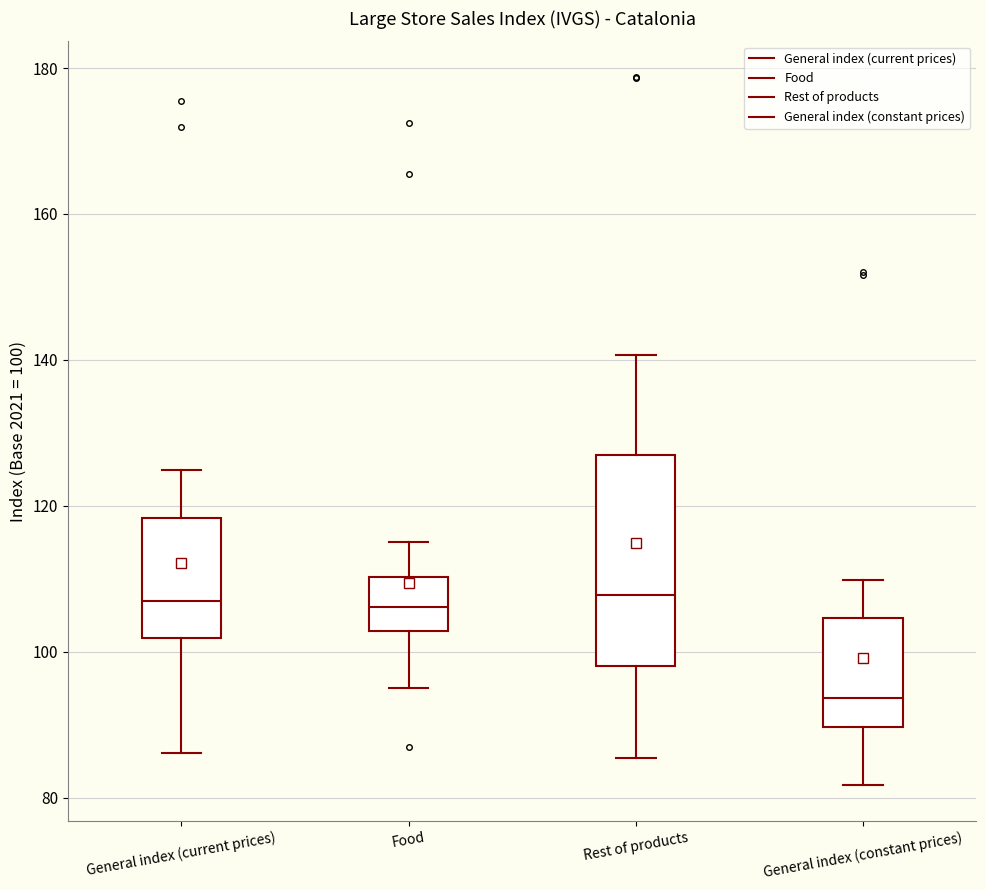

Reading left to right, read every box against the y-axis: the position of its median line, the range the box covers, and the ends of its whiskers. The values are not printed on the chart, so give them approximately, as read against the axis.

General index (current prices): median 108, box 102 to 118, whiskers 86 to 124
Food: median 106, box 102 to 110, whiskers 96 to 116
Rest of products: median 108, box 98 to 128, whiskers 86 to 140
General index (constant prices): median 94, box 90 to 104, whiskers 82 to 110